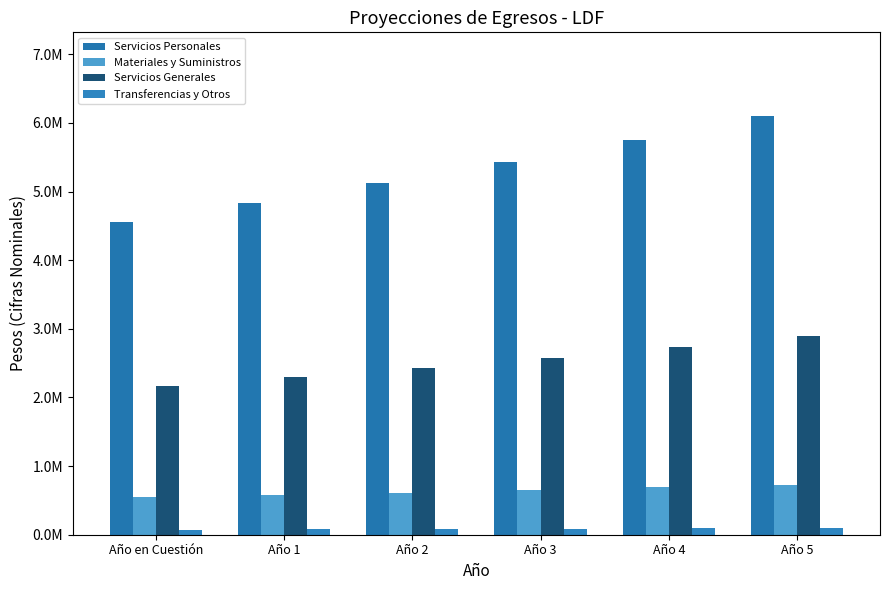

What is the sum of the Transferencias y Otros values at Año 4 and Año 1?

174185.8